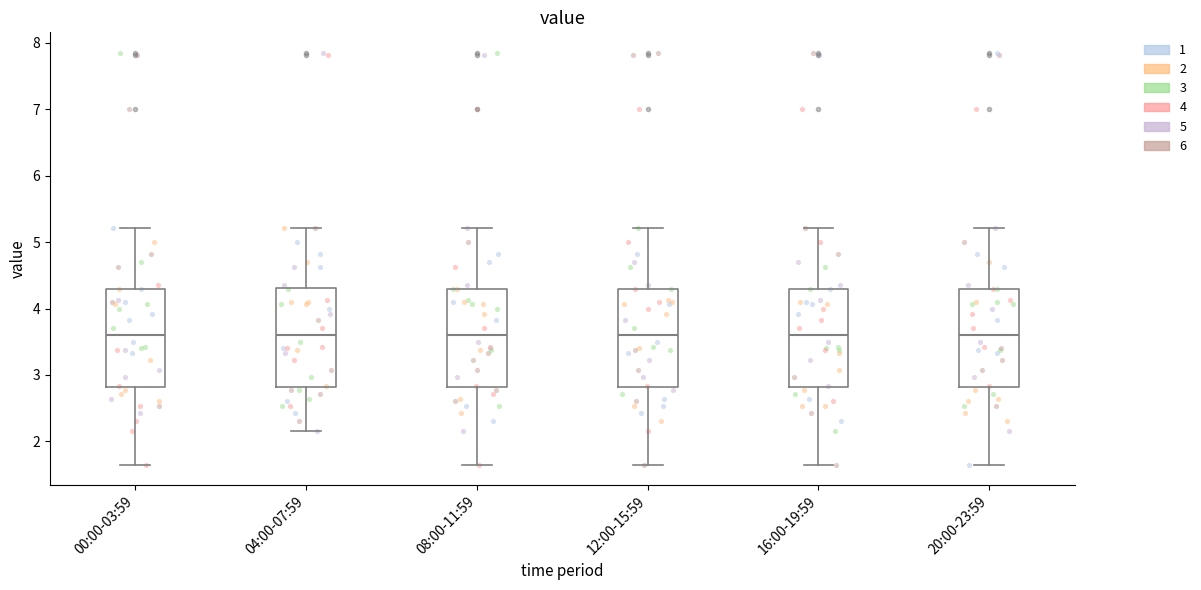

Reading left to right, transcribe this box plot: for each box, give where its median line is, the range the box spans, and where its two whiskers end, as read against the y-axis. The values are not printed on the chart, so give them approximately, as read against the axis.

00:00-03:59: median 3.6, box 2.8 to 4.3, whiskers 1.7 to 5.2
04:00-07:59: median 3.6, box 2.8 to 4.3, whiskers 2.2 to 5.2
08:00-11:59: median 3.6, box 2.8 to 4.3, whiskers 1.7 to 5.2
12:00-15:59: median 3.6, box 2.8 to 4.3, whiskers 1.7 to 5.2
16:00-19:59: median 3.6, box 2.8 to 4.3, whiskers 1.7 to 5.2
20:00-23:59: median 3.6, box 2.8 to 4.3, whiskers 1.7 to 5.2